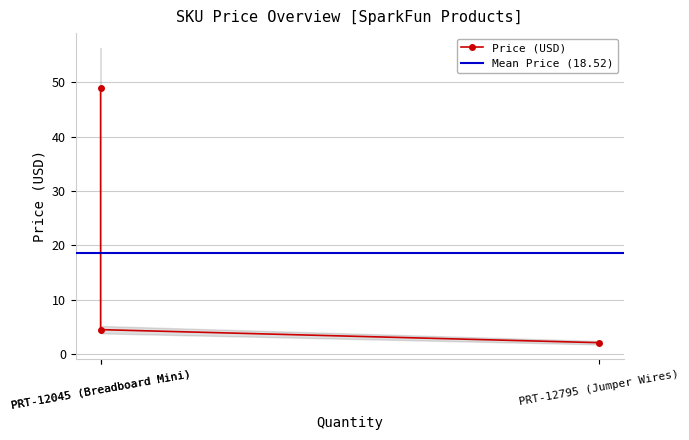

The chart shows a value of 2.6 at PRT-12045 (Breadboard Mini). True or false?

False